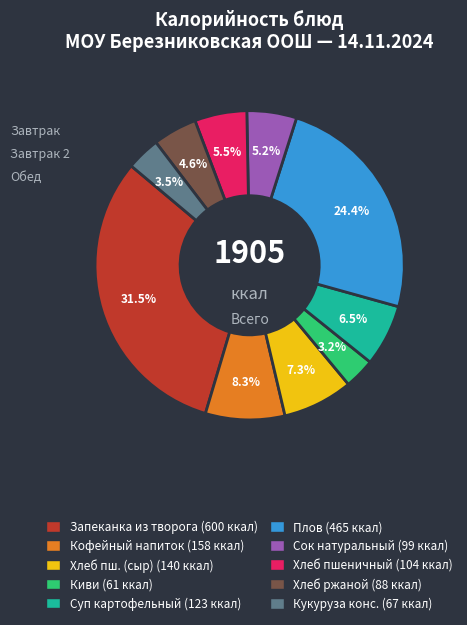

Is there a majority slice in this chart?

No